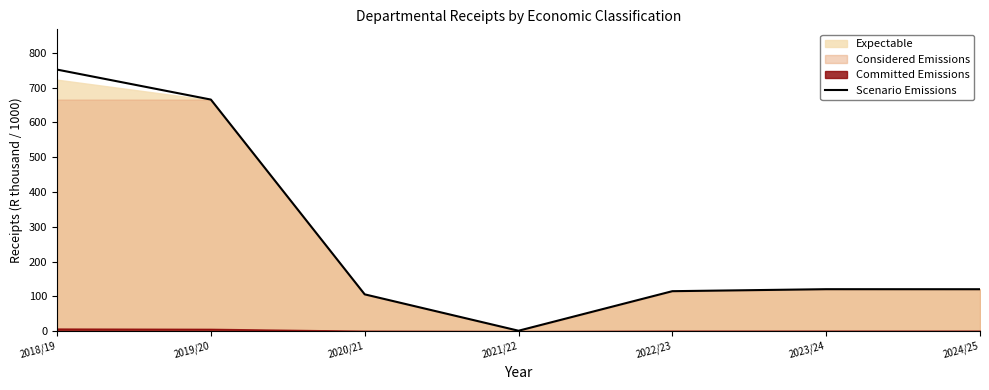

What is the approximate value at 2019/20?

665.6